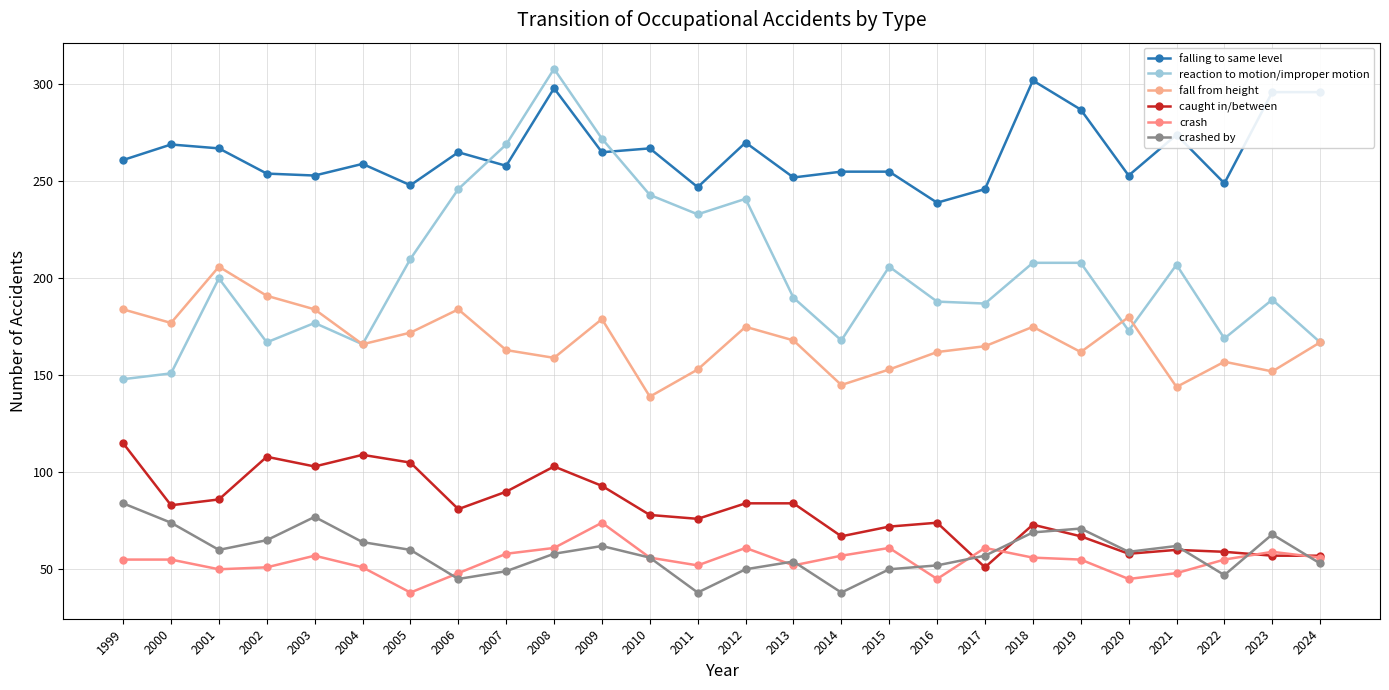

What are all the series names shown in the legend?

falling to same level, reaction to motion/improper motion, fall from height, caught in/between, crash, crashed by